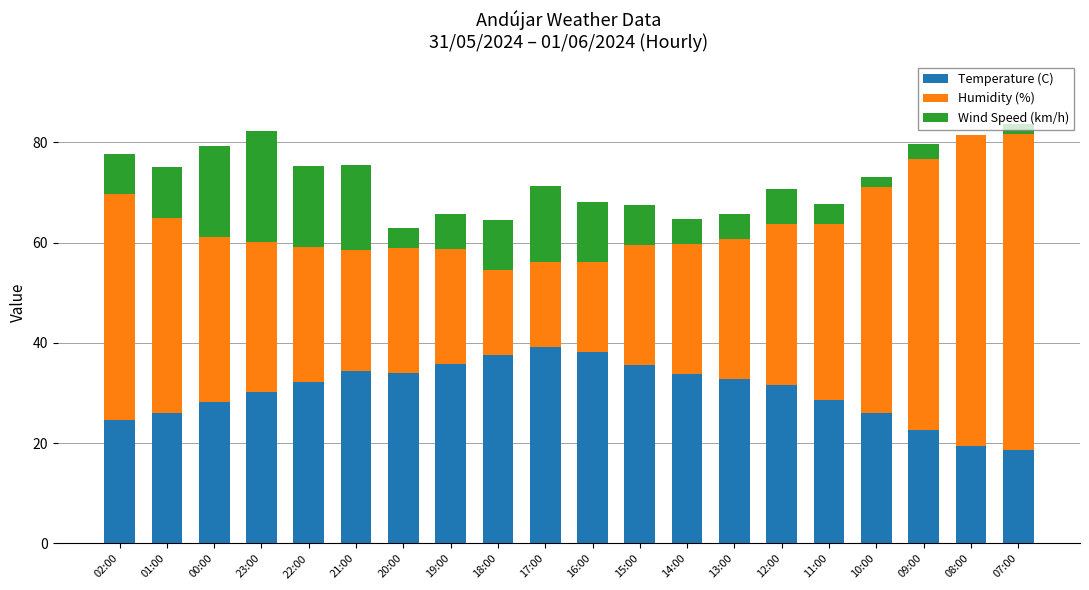

What is the maximum value for Temperature (C)?

39.2